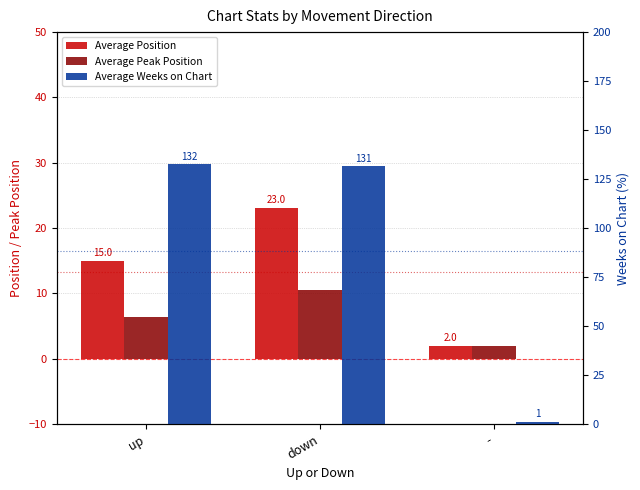

What is the label of the 2nd bar from the right?

down